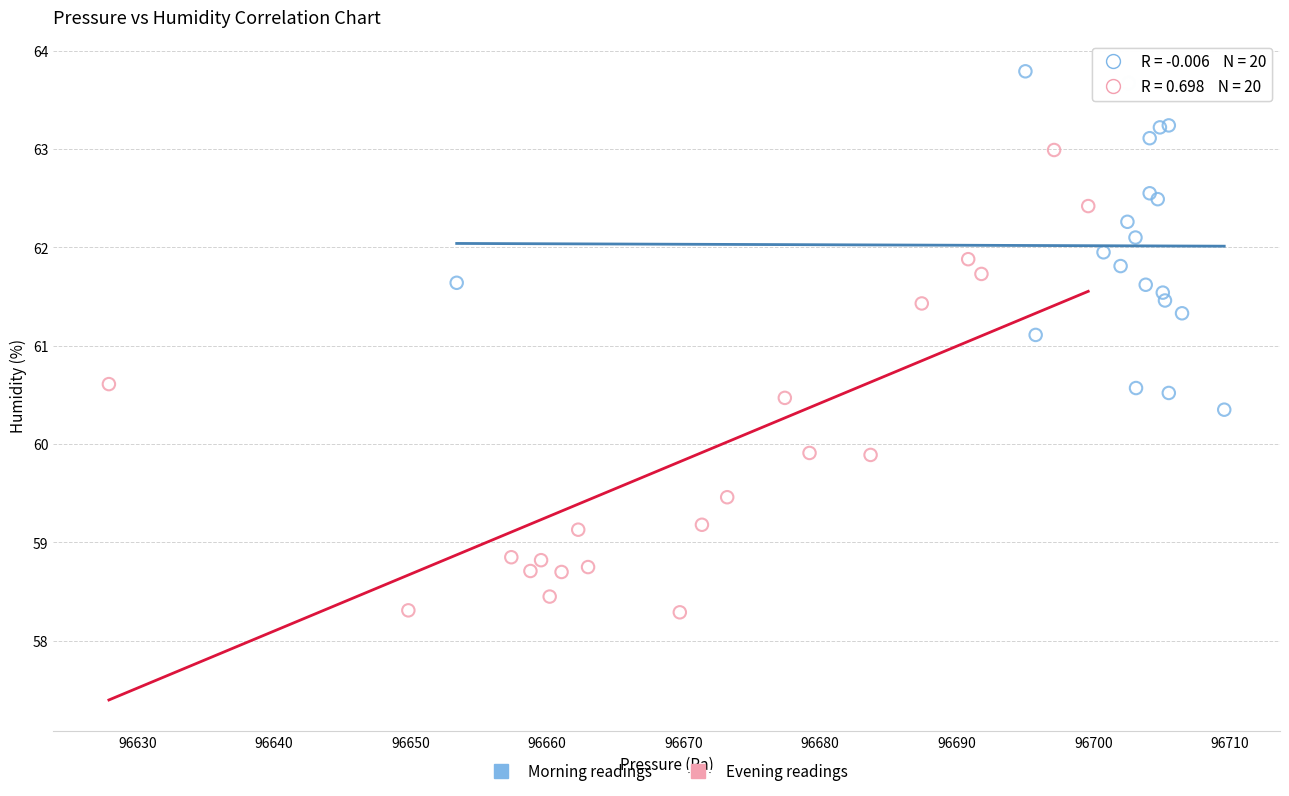

Which series contains the lowest Y value?

Evening readings